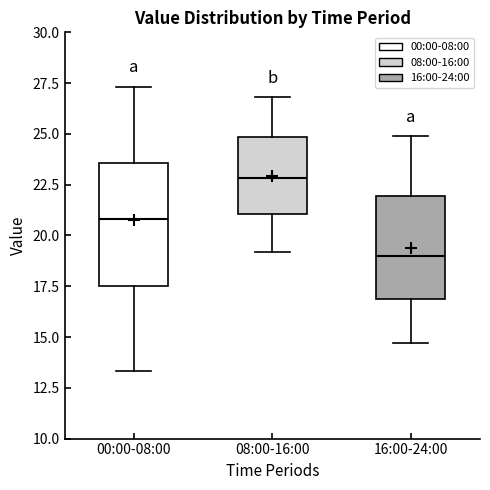

Which box has the highest median line?

08:00-16:00